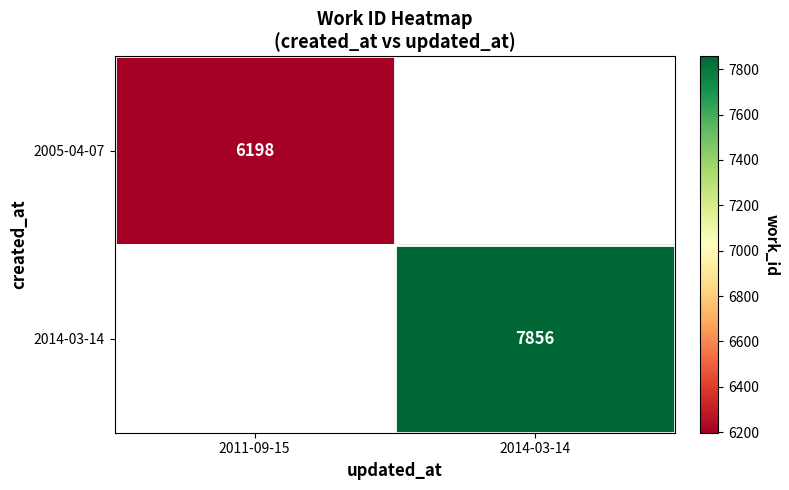

Is it true that 2014-03-14 equals 10692 at 2014-03-14?

False